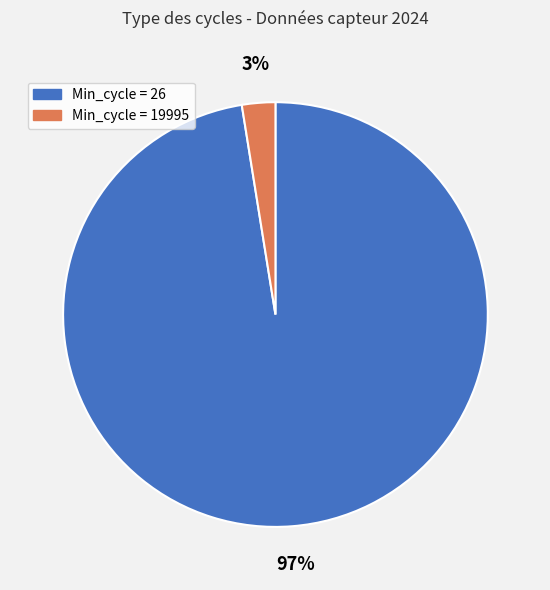

Is there a majority slice in this chart?

Yes